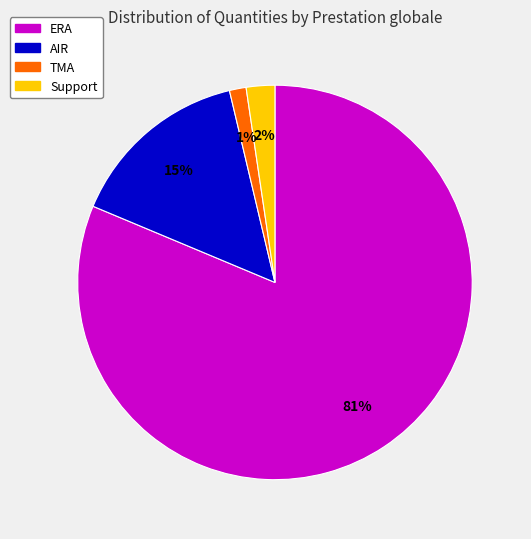

To the nearest percent, what is the average slice percentage?

25%